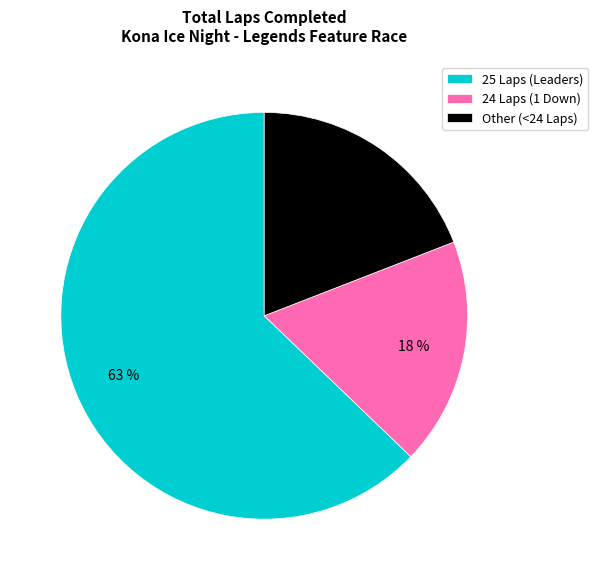

What is the smallest slice in the pie chart?

24 Laps (1 Down)